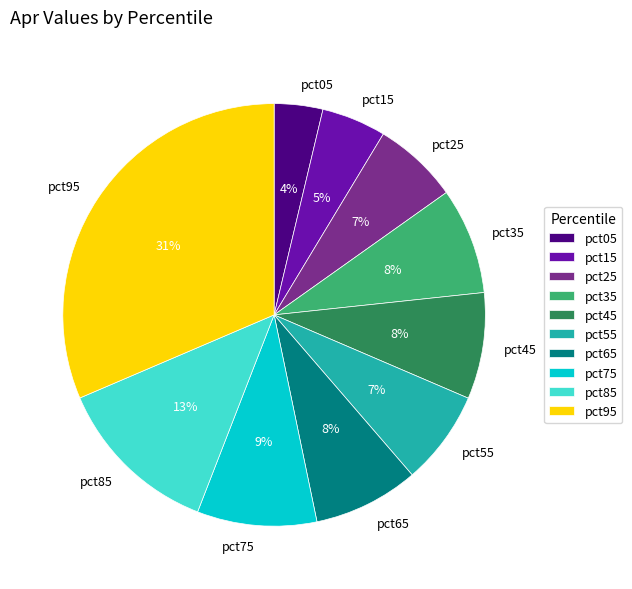

Does pct65 account for over 50% of the chart?

No